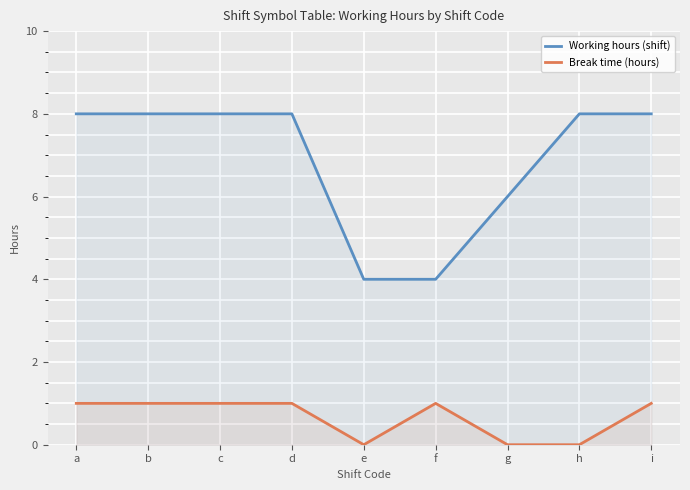

Reading left to right, list all the values displayed in this chart.

Working hours (shift): 8.0	8.0	8.0	8.0	4.0	4.0	6.0	8.0	8.0
Break time (hours): 1.0	1.0	1.0	1.0	0.0	1.0	0.0	0.0	1.0